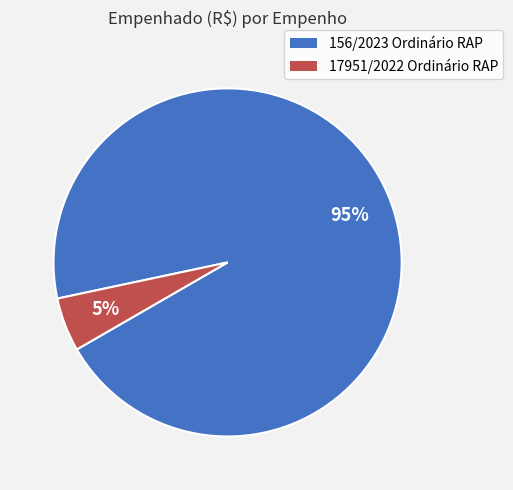

To the nearest percent, what is the combined percentage of 17951/2022 Ordinário RAP and 156/2023 Ordinário RAP?

100%